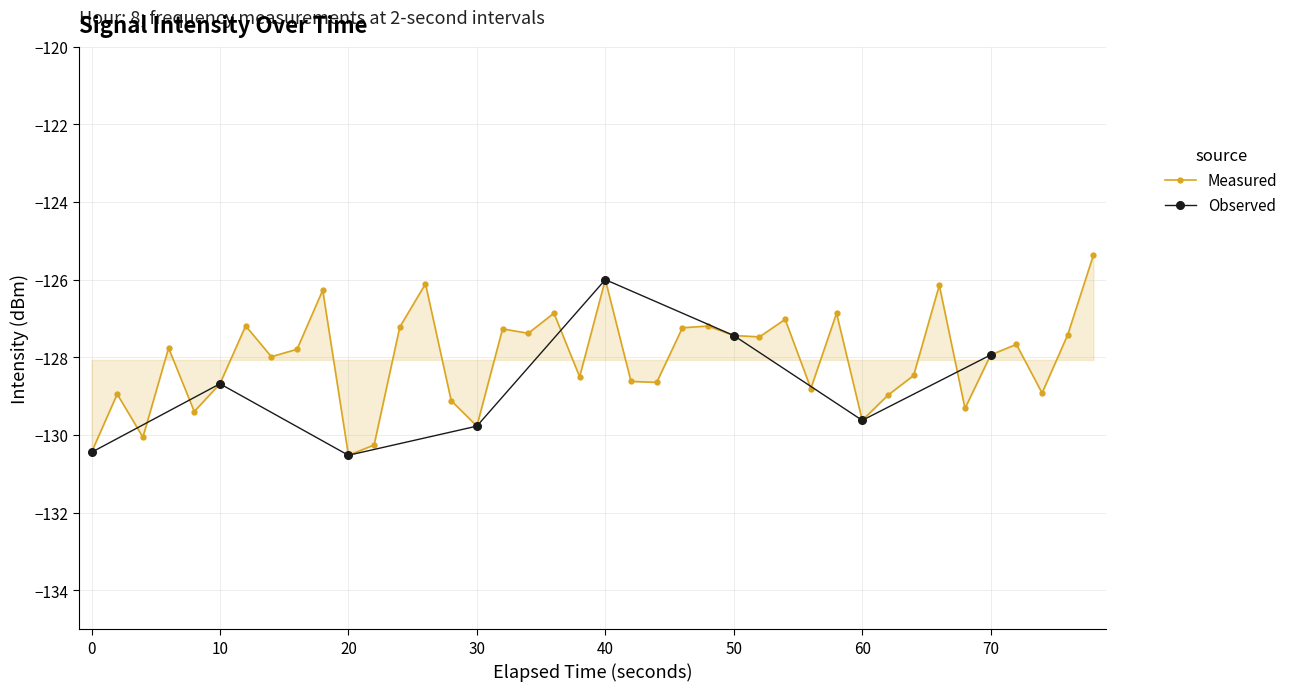

Reading left to right, list all the values displayed in this chart.

-130.4	-128.9	-130.1	-127.8	-129.4	-128.7	-127.2	-128.0	-127.8	-126.3	-130.5	-130.3	-127.2	-126.1	-129.1	-129.8	-127.3	-127.4	-126.9	-128.5	-126.0	-128.6	-128.6	-127.2	-127.2	-127.4	-127.5	-127.0	-128.8	-126.9	-129.6	-129.0	-128.5	-126.1	-129.3	-127.9	-127.7	-128.9	-127.4	-125.4